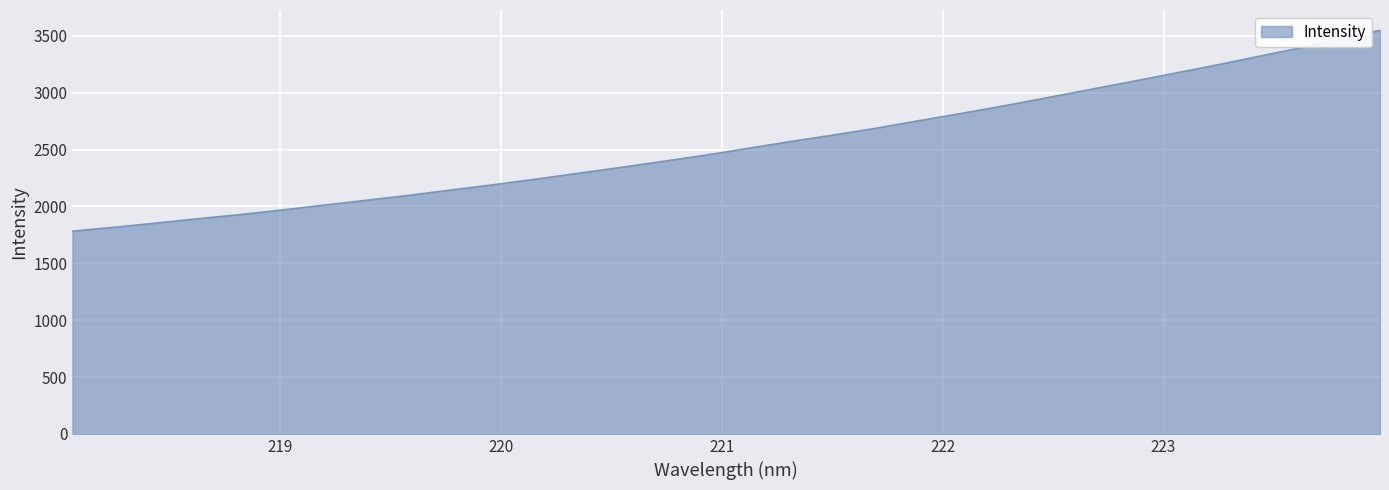

What is the difference between the maximum and minimum values?

1765.9